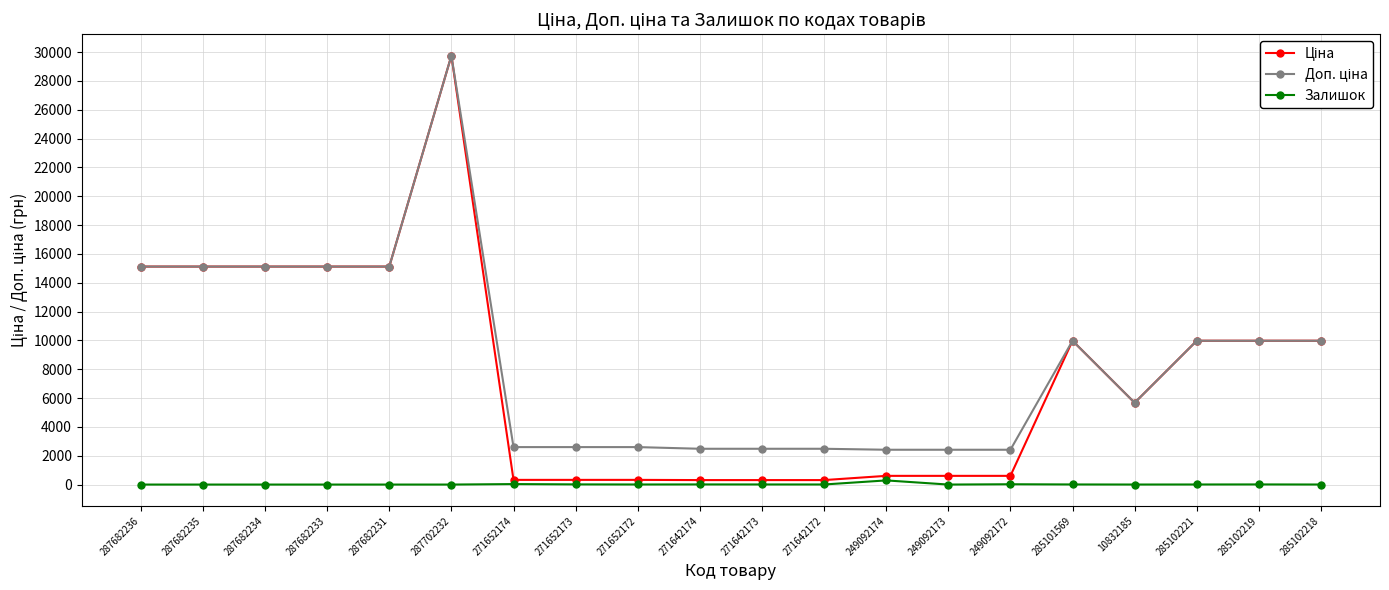

True or false: Залишок has a value of 0.0 at 287682236.

True